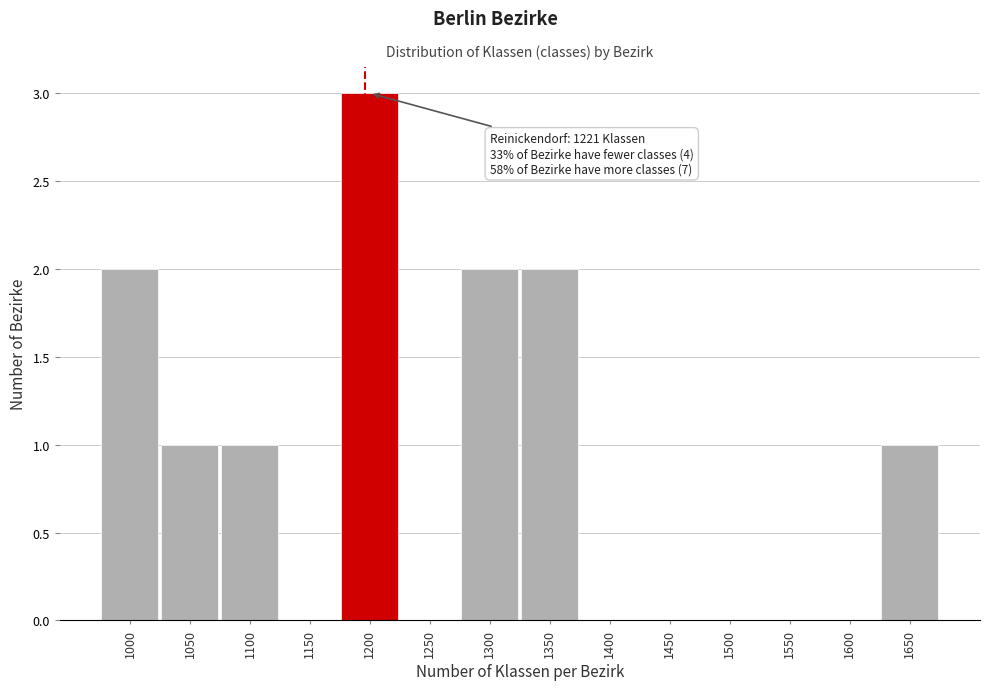

Reading left to right, transcribe all the data shown in this chart.

1000=2	1050=1	1100=1	1150=0	1200=3	1250=0	1300=2	1350=2	1400=0	1450=0	1500=0	1550=0	1600=0	1650=1